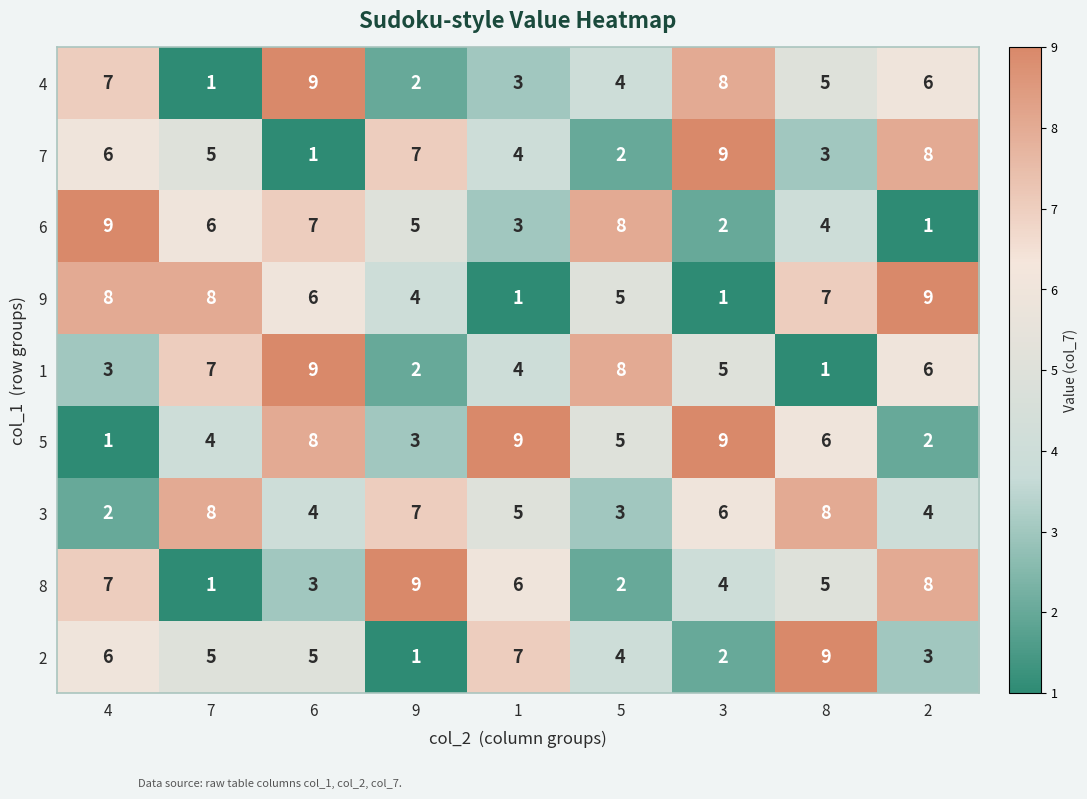

What is the average value of the 2 series?

5